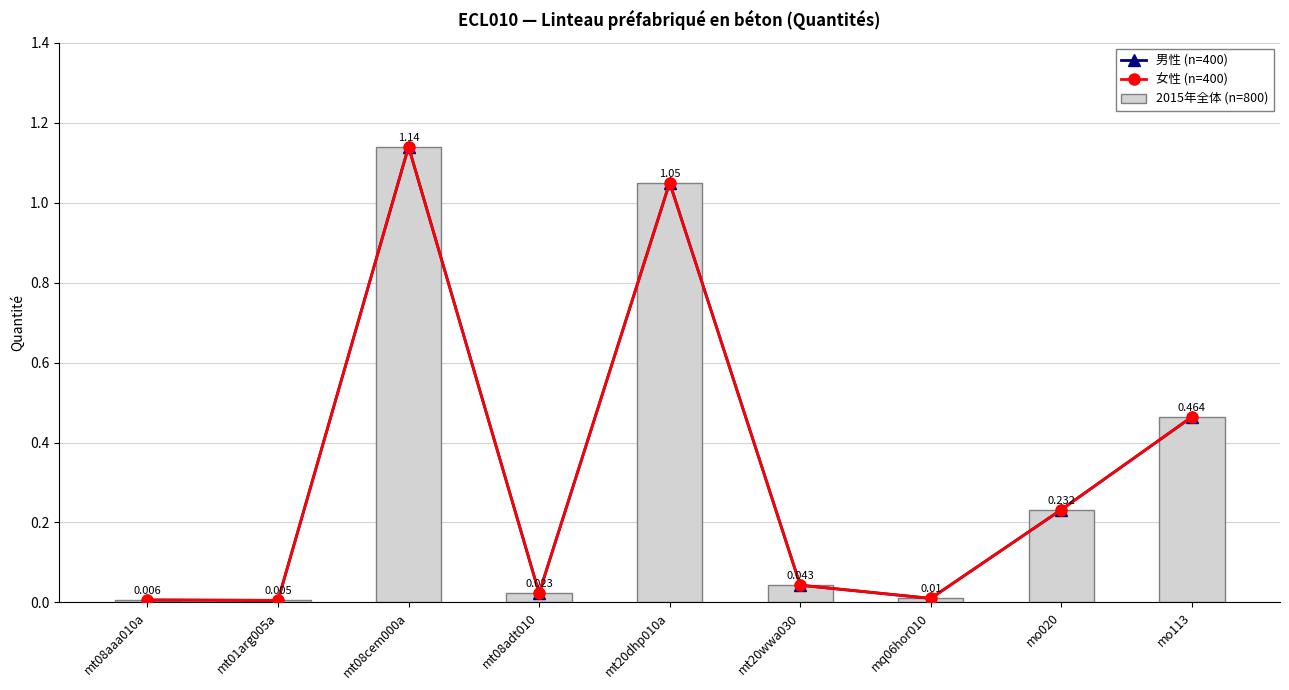

Reading left to right, what are all the values shown in this chart?

男性 (n=400): mt08aaa010a=0.0	mt01arg005a=0.0	mt08cem000a=1.1	mt08adt010=0.0	mt20dhp010a=1.1	mt20wwa030=0.0	mq06hor010=0.0	mo020=0.2	mo113=0.5
女性 (n=400): mt08aaa010a=0.0	mt01arg005a=0.0	mt08cem000a=1.1	mt08adt010=0.0	mt20dhp010a=1.1	mt20wwa030=0.0	mq06hor010=0.0	mo020=0.2	mo113=0.5
2015年全体 (n=800): mt08aaa010a=0.0	mt01arg005a=0.0	mt08cem000a=1.1	mt08adt010=0.0	mt20dhp010a=1.1	mt20wwa030=0.0	mq06hor010=0.0	mo020=0.2	mo113=0.5